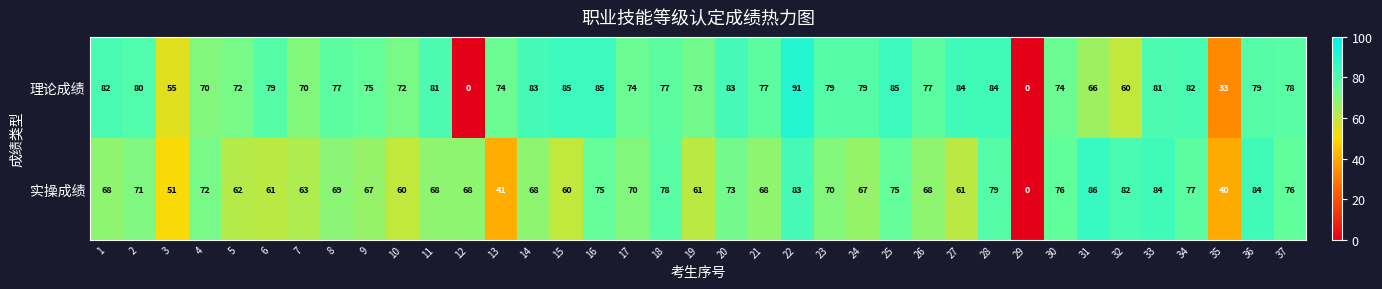

Which series has the largest range (max minus min)?

理论成绩